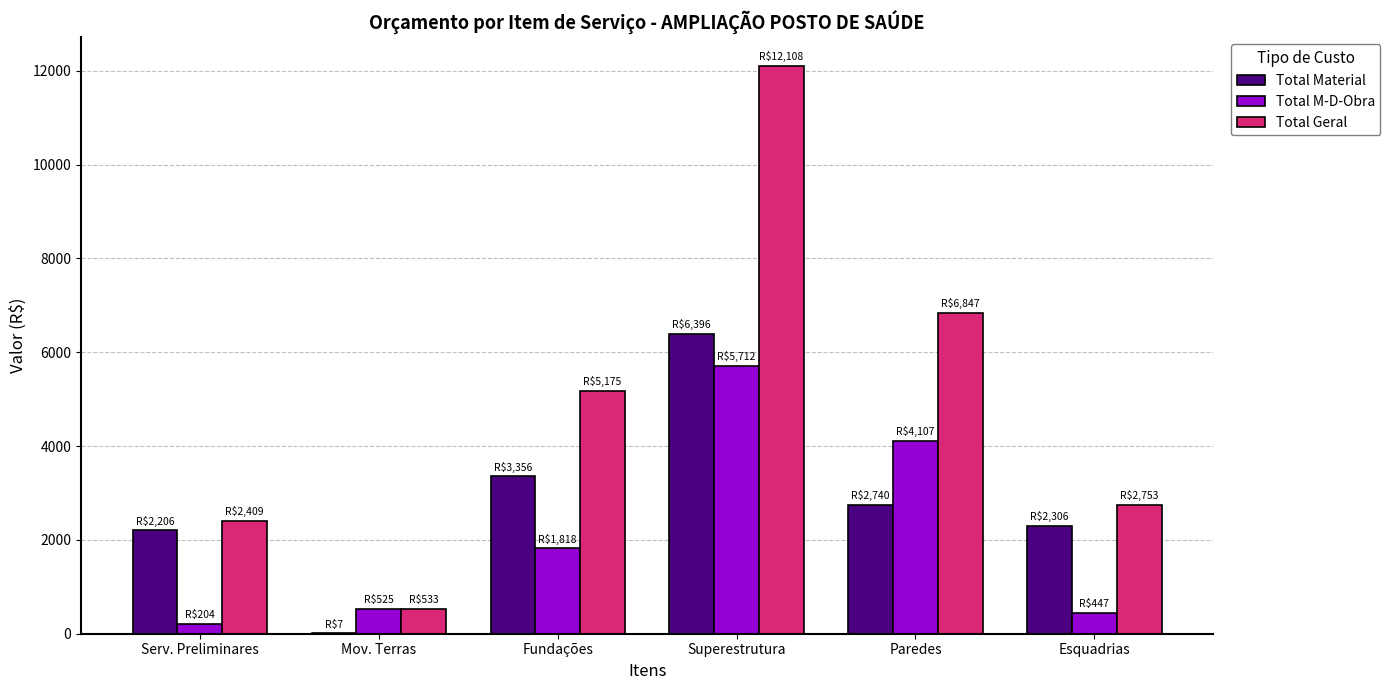

Which series has the largest range (max minus min)?

Total Geral